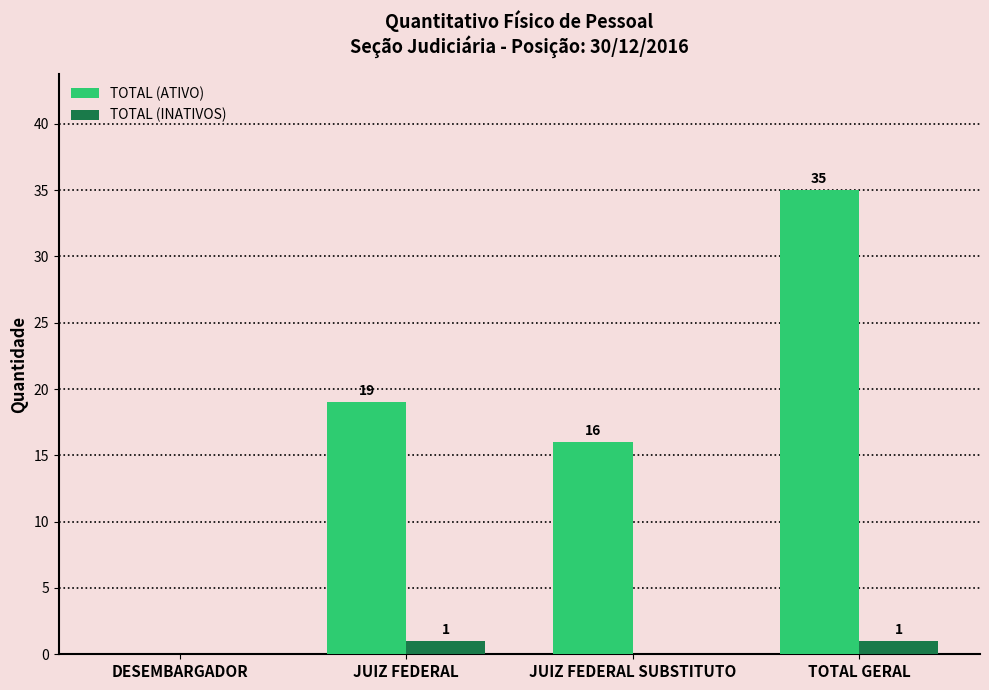

Which series has the largest total across all categories?

TOTAL (ATIVO)